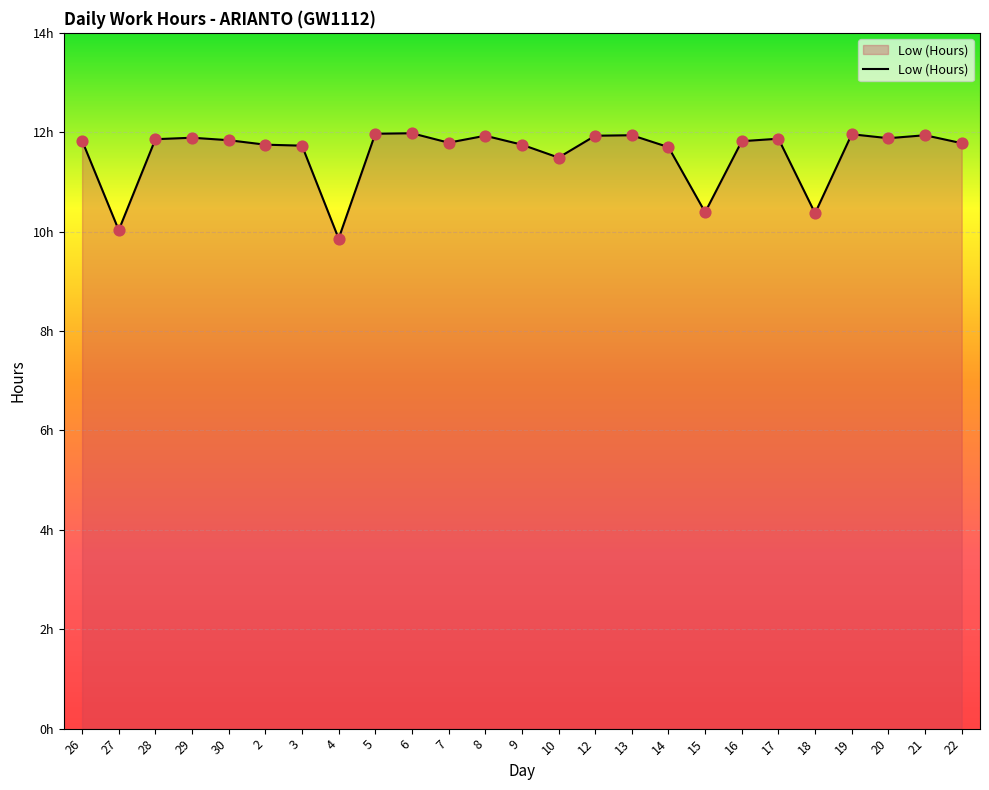

What is the ratio of the value at 14 to the value at 28?

1.0